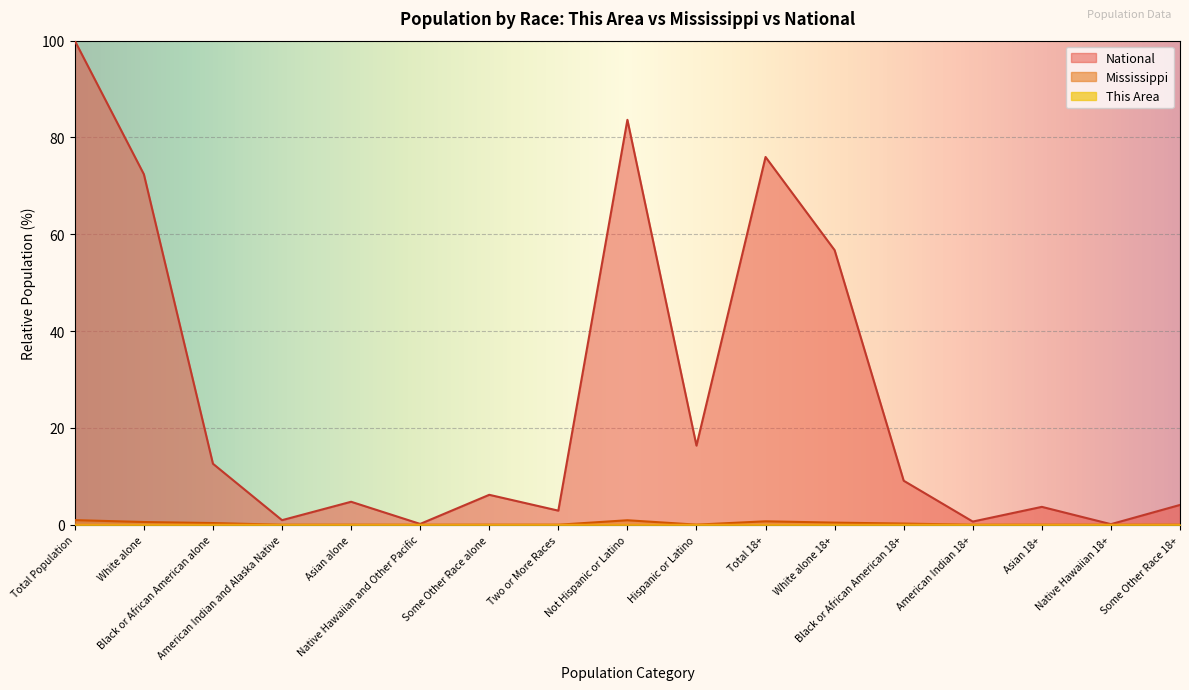

What is the spread (max minus min) of values at White alone 18+?

56.7